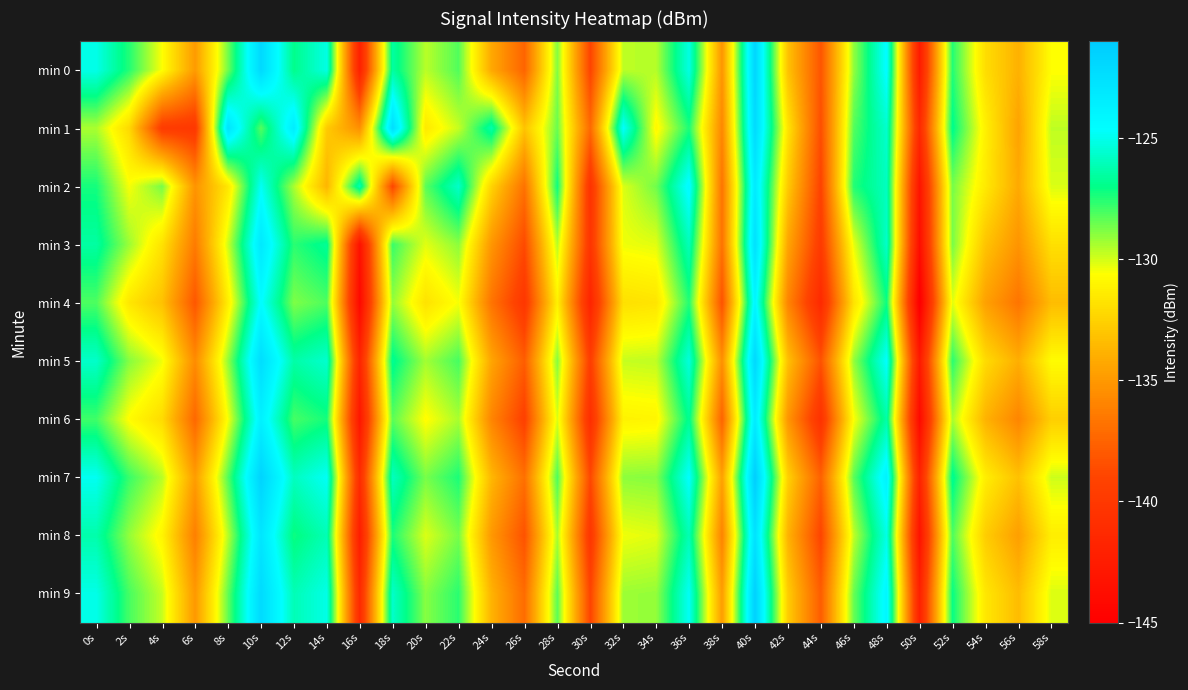

Reading left to right, extract all data points from this chart.

min 0: 0s=-125.1	2s=-127.5	4s=-130.6	6s=-134.9	8s=-128.6	10s=-122.0	12s=-126.9	14s=-125.2	16s=-142.1	18s=-126.5	20s=-129.6	22s=-128.2	24s=-134.3	26s=-137.5	28s=-128.8	30s=-139.0	32s=-129.7	34s=-129.6	36s=-125.2	38s=-135.1	40s=-121.8	42s=-133.1	44s=-138.2	46s=-129.1	48s=-124.5	50s=-142.6	52s=-127.5	54s=-132.0	56s=-133.9	58s=-130.6
min 1: 0s=-129.4	2s=-132.2	4s=-139.7	6s=-140.0	8s=-122.7	10s=-128.2	12s=-123.4	14s=-132.8	16s=-135.4	18s=-122.3	20s=-131.5	22s=-129.8	24s=-126.3	26s=-133.1	28s=-128.5	30s=-137.2	32s=-124.6	34s=-130.9	36s=-127.4	38s=-135.8	40s=-122.1	42s=-131.7	44s=-138.5	46s=-128.2	48s=-125.6	50s=-141.3	52s=-126.9	54s=-131.2	56s=-134.5	58s=-129.7
min 2: 0s=-127.3	2s=-130.5	4s=-128.7	6s=-135.2	8s=-131.6	10s=-124.8	12s=-129.4	14s=-133.7	16s=-126.1	18s=-138.9	20s=-128.3	22s=-125.7	24s=-132.4	26s=-136.8	28s=-127.2	30s=-140.5	32s=-130.1	34s=-128.6	36s=-124.3	38s=-136.7	40s=-123.2	42s=-132.8	44s=-139.1	46s=-127.5	48s=-125.9	50s=-143.2	52s=-128.7	54s=-131.5	56s=-134.2	58s=-130.1
min 3: 0s=-126.5	2s=-129.2	4s=-131.8	6s=-136.4	8s=-129.9	10s=-123.1	12s=-127.6	14s=-126.7	16s=-143.5	18s=-127.8	20s=-130.2	22s=-129.0	24s=-135.1	26s=-138.7	28s=-129.6	30s=-140.3	32s=-130.4	34s=-130.2	36s=-126.0	38s=-136.8	40s=-122.5	42s=-134.4	44s=-139.8	46s=-130.3	48s=-125.7	50s=-143.8	52s=-128.7	54s=-133.1	56s=-135.2	58s=-131.9
min 4: 0s=-128.1	2s=-131.6	4s=-133.2	6s=-138.1	8s=-131.3	10s=-124.5	12s=-128.8	14s=-128.1	16s=-144.2	18s=-129.1	20s=-131.8	22s=-130.5	24s=-136.7	26s=-140.1	28s=-131.2	30s=-141.8	32s=-131.9	34s=-131.7	36s=-127.5	38s=-138.3	40s=-124.0	42s=-135.9	44s=-141.3	46s=-131.8	48s=-127.2	50s=-145.3	52s=-130.2	54s=-134.6	56s=-136.7	58s=-133.4
min 5: 0s=-125.7	2s=-128.9	4s=-130.4	6s=-135.6	8s=-129.1	10s=-122.3	12s=-126.4	14s=-125.6	16s=-141.7	18s=-126.8	20s=-129.3	22s=-128.0	24s=-134.4	26s=-137.8	28s=-128.9	30s=-139.5	32s=-129.8	34s=-129.7	36s=-125.3	38s=-135.4	40s=-121.9	42s=-133.2	44s=-138.3	46s=-129.1	48s=-124.6	50s=-142.7	52s=-127.6	54s=-132.1	56s=-134.0	58s=-130.7
min 6: 0s=-127.9	2s=-130.7	4s=-132.1	6s=-137.3	8s=-130.5	10s=-123.7	12s=-128.0	14s=-127.3	16s=-143.0	18s=-128.3	20s=-130.7	22s=-129.4	24s=-135.9	26s=-139.3	28s=-130.1	30s=-140.9	32s=-131.1	34s=-131.0	36s=-126.8	38s=-137.5	40s=-123.3	42s=-135.1	44s=-140.6	46s=-130.6	48s=-126.4	50s=-144.1	52s=-129.4	54s=-133.8	56s=-135.9	58s=-132.6
min 7: 0s=-124.9	2s=-127.8	4s=-129.6	6s=-134.8	8s=-128.2	10s=-121.6	12s=-125.9	14s=-124.8	16s=-141.1	18s=-125.9	20s=-128.7	22s=-127.4	24s=-133.6	26s=-136.9	28s=-128.1	30s=-138.8	32s=-129.0	34s=-128.9	36s=-124.6	38s=-134.6	40s=-121.2	42s=-132.5	44s=-137.6	46s=-128.3	48s=-123.8	50s=-141.9	52s=-126.8	54s=-131.3	56s=-133.2	58s=-129.9
min 8: 0s=-126.3	2s=-129.1	4s=-131.0	6s=-136.2	8s=-129.6	10s=-122.9	12s=-127.2	14s=-126.1	16s=-142.4	18s=-127.4	20s=-130.1	22s=-128.7	24s=-135.0	26s=-138.3	28s=-129.4	30s=-140.2	32s=-130.4	34s=-130.2	36s=-126.1	38s=-136.0	40s=-122.6	42s=-133.8	44s=-139.0	46s=-129.7	48s=-125.1	50s=-143.3	52s=-128.1	54s=-132.7	56s=-134.7	58s=-131.3
min 9: 0s=-125.1	2s=-128.0	4s=-129.8	6s=-135.0	8s=-128.4	10s=-122.1	12s=-126.1	14s=-125.1	16s=-141.3	18s=-125.7	20s=-128.9	22s=-127.6	24s=-133.8	26s=-137.1	28s=-128.3	30s=-139.0	32s=-129.2	34s=-129.1	36s=-124.8	38s=-134.8	40s=-121.4	42s=-132.7	44s=-137.8	46s=-128.5	48s=-124.1	50s=-142.1	52s=-127.1	54s=-131.6	56s=-133.4	58s=-130.1